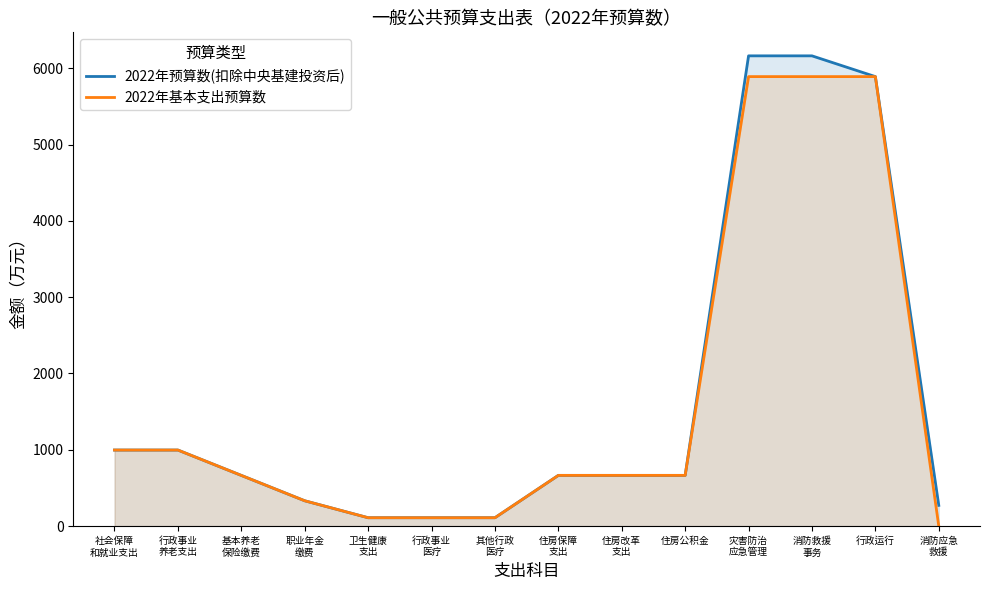

Which series has the largest total across all categories?

2022年预算数(扣除中央基建投资后)